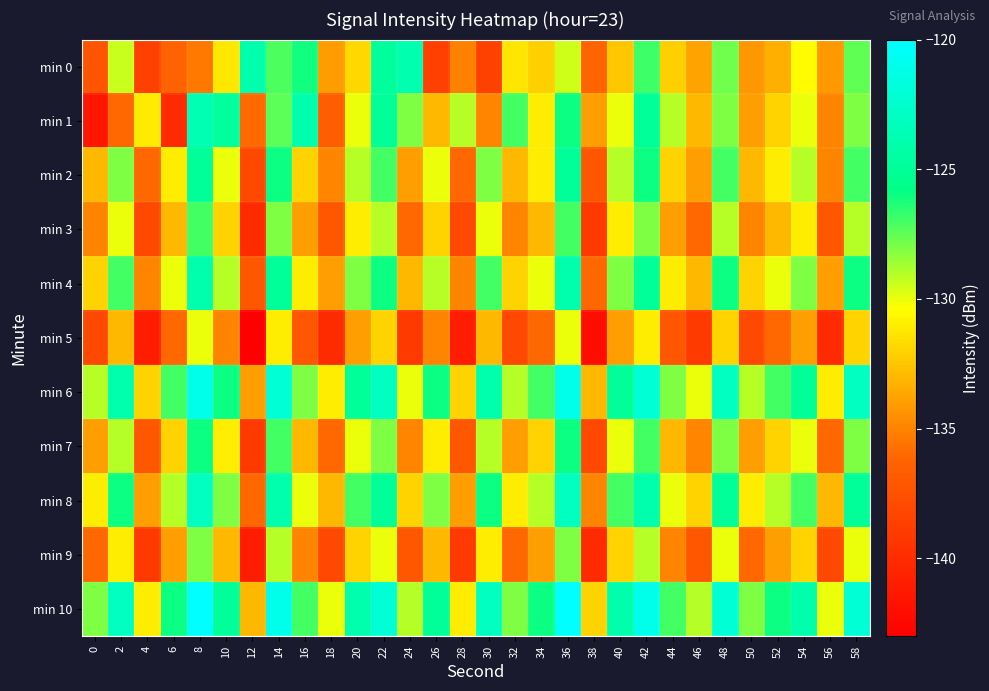

How many series are shown in this chart?

11